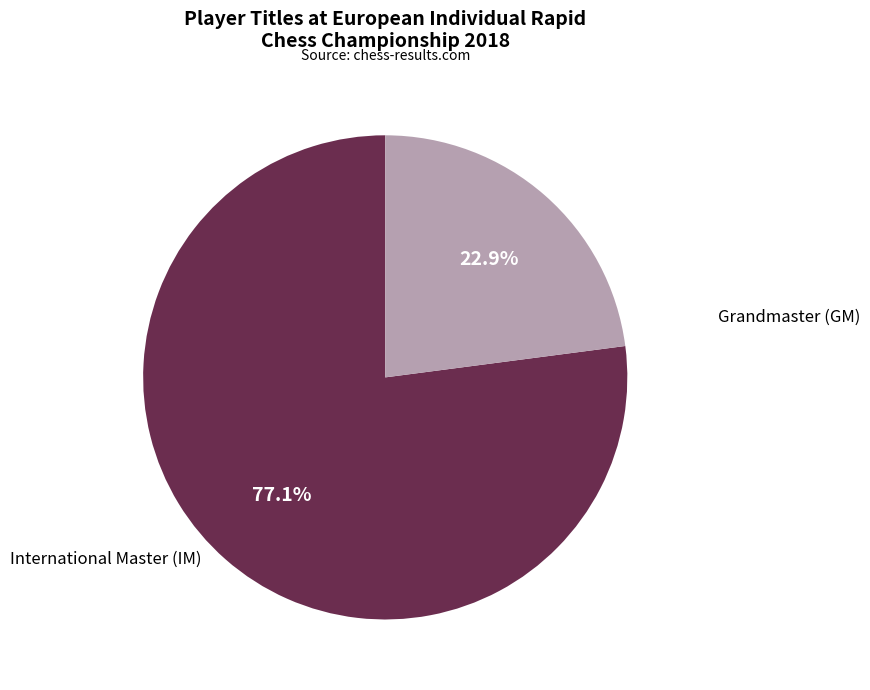

To the nearest percent, what is the average slice percentage?

50%